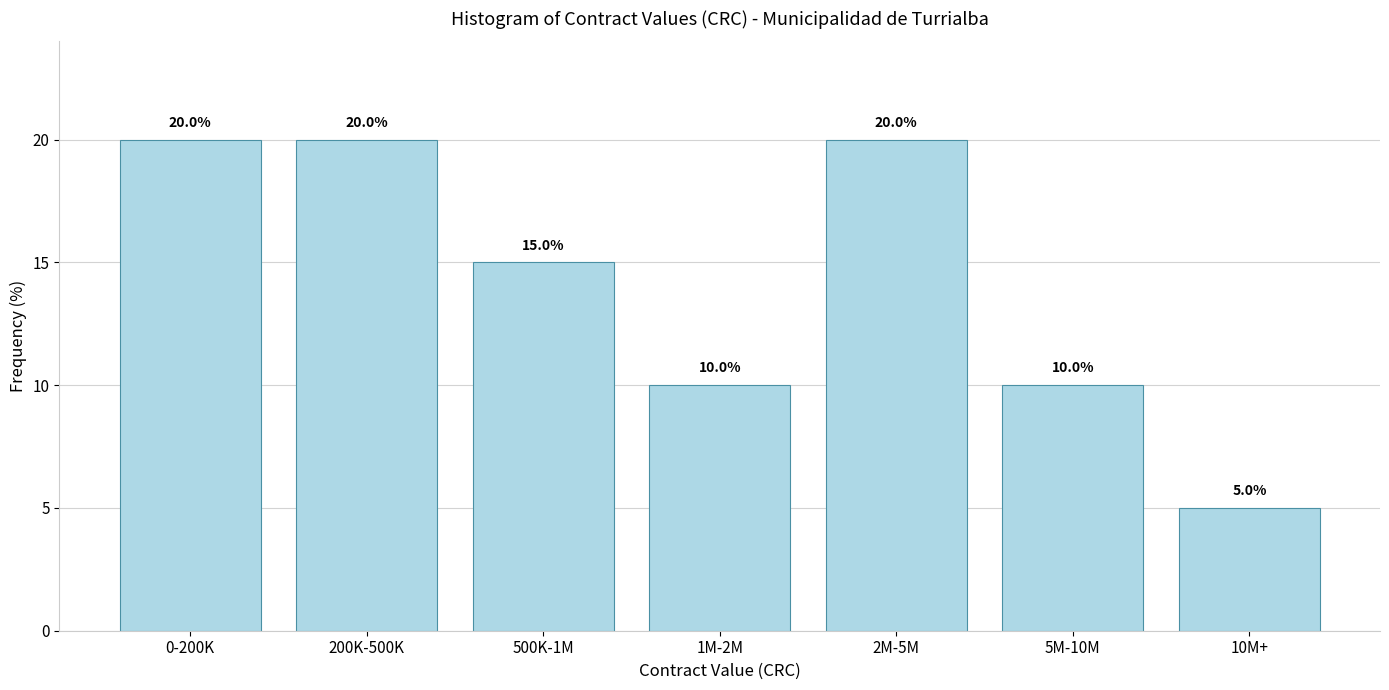

Reading left to right, transcribe all the data shown in this chart.

20	20	15	10	20	10	5